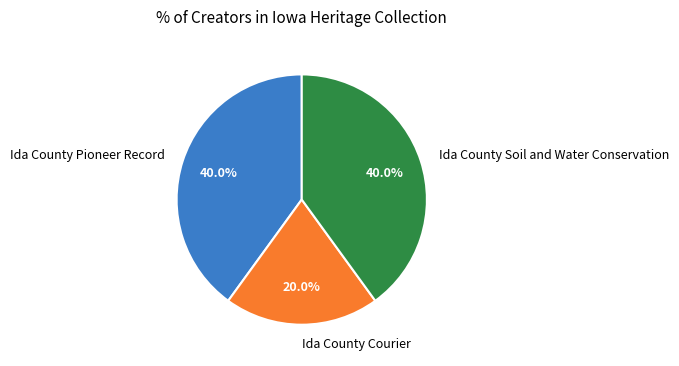

Approximately how many times larger is the value at Ida County Soil and Water Conservation compared to Ida County Courier?

2.0